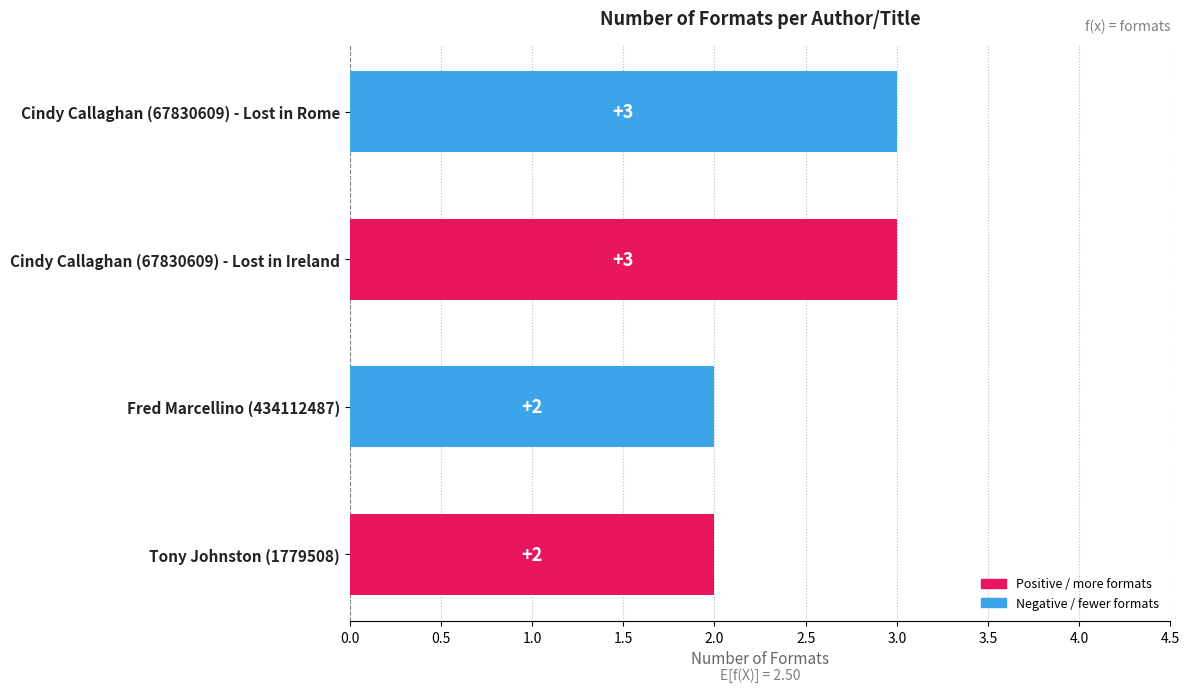

The value at Tony Johnston (1779508) is 4. True or false?

False